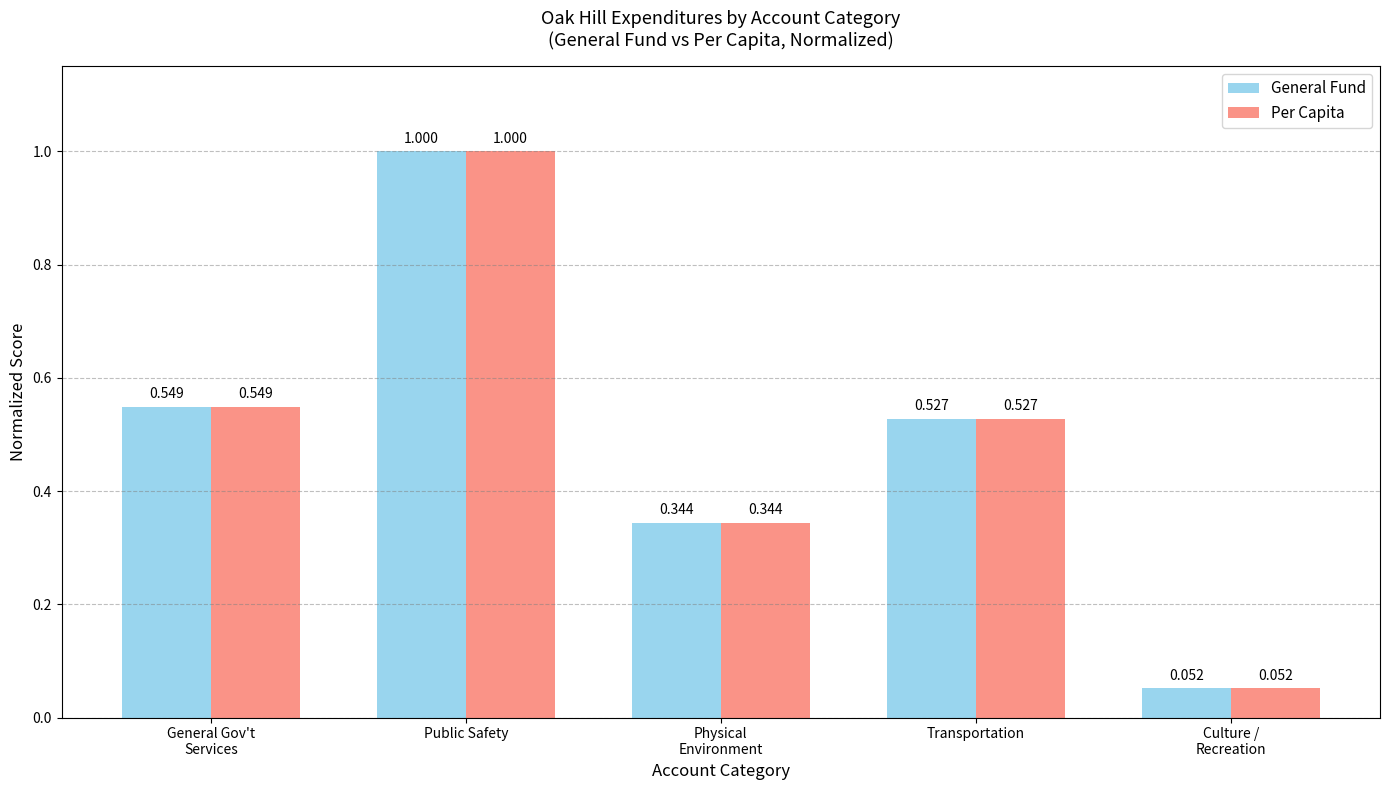

Does the chart contain any negative values?

No